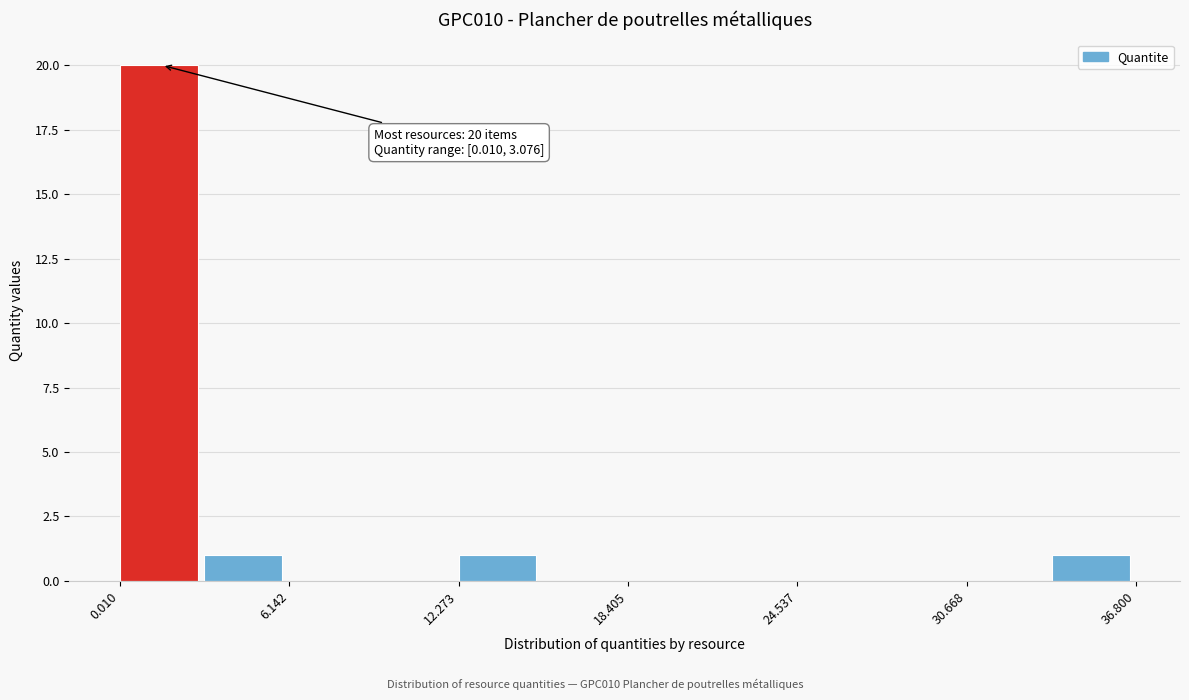

Read against the x-axis, roughly where is the centre of the tallest bar?

1